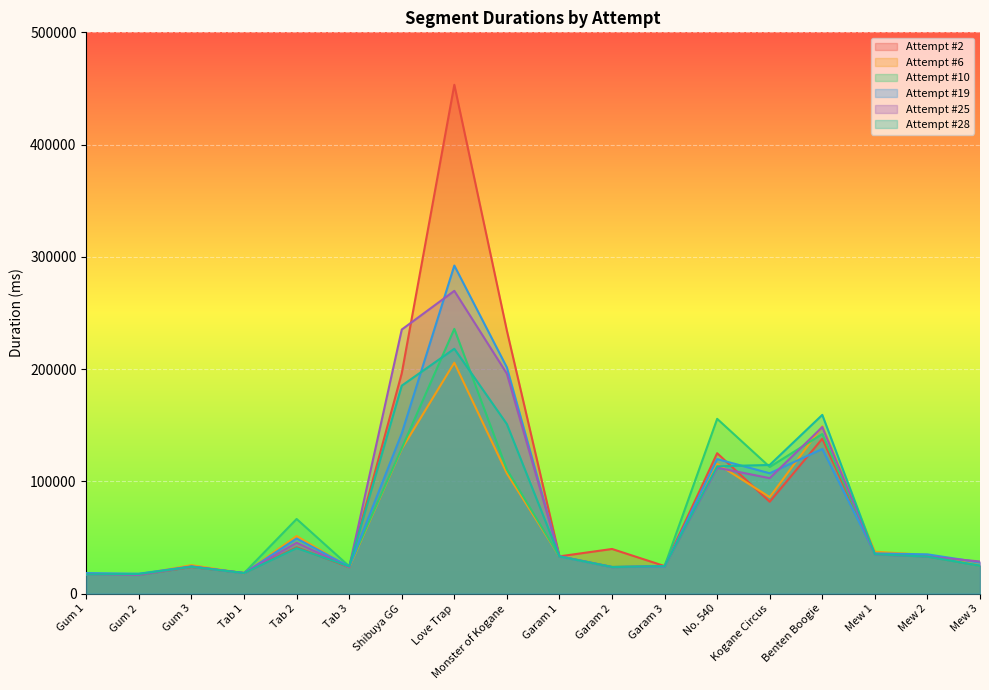

What position from the right is Gum 1?

18